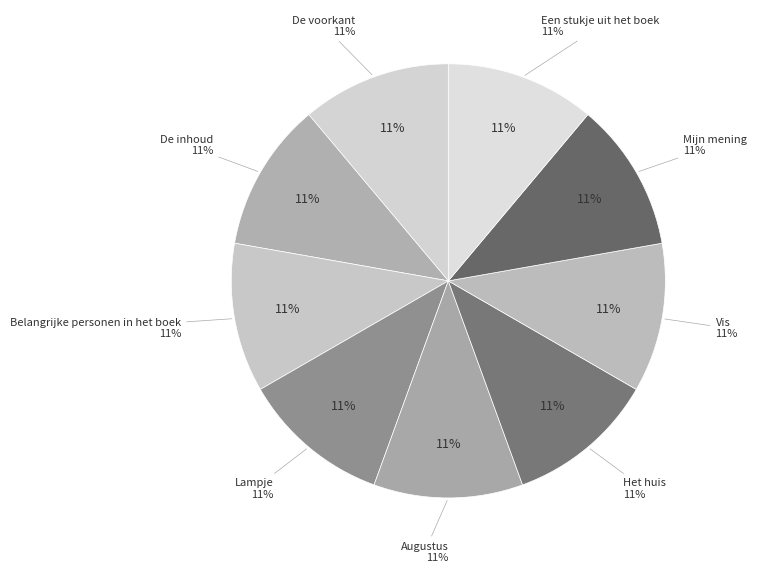

To the nearest percent, what portion does Mijn mening represent?

11%